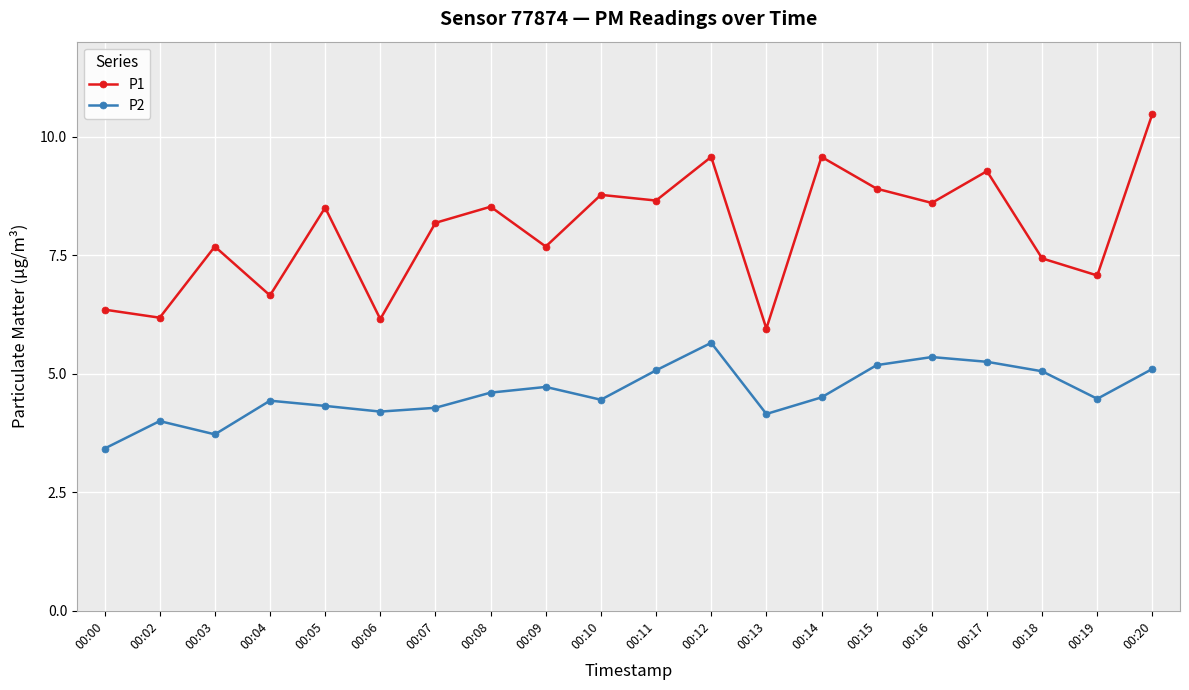

In P2, how many points are lower than both neighbors (excluding endpoints)?

5